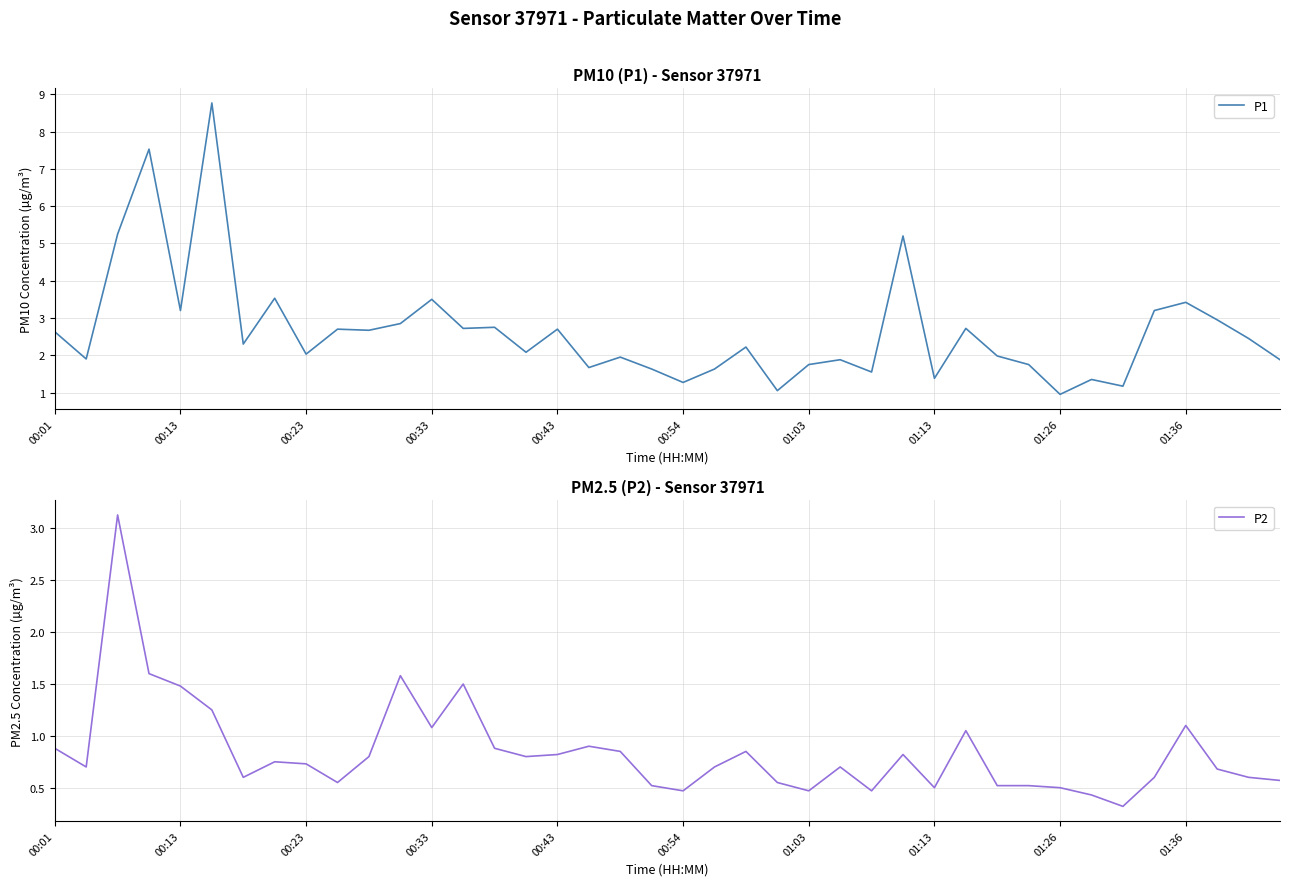

What is the maximum value for P1?

8.8